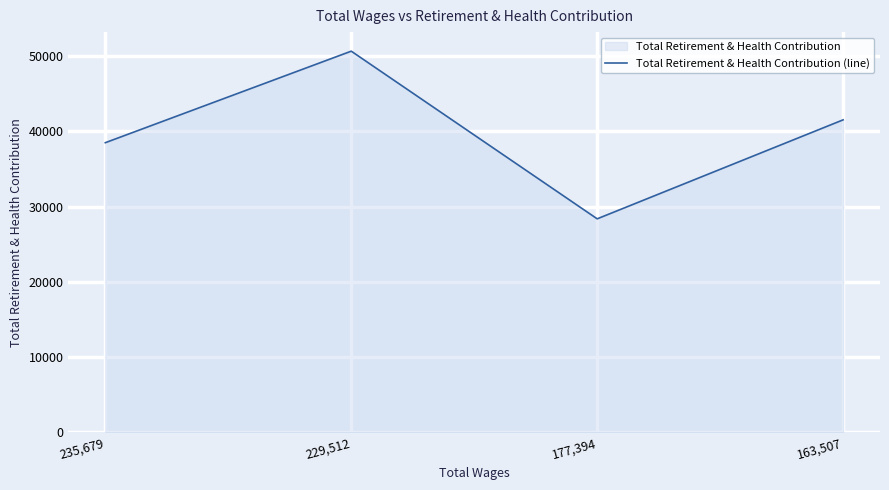

Count the number of data series in this chart.

1